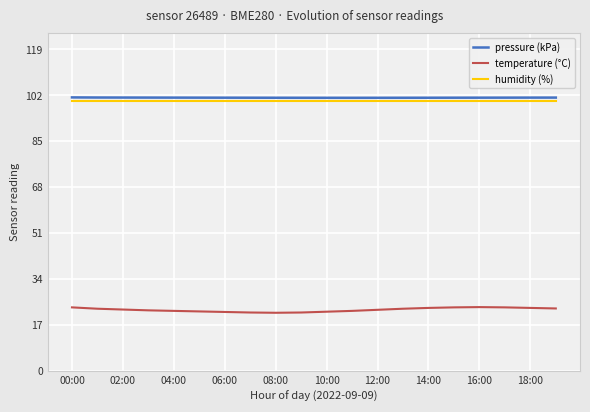

True or false: temperature (°C) and pressure (kPa) cross at least once.

False